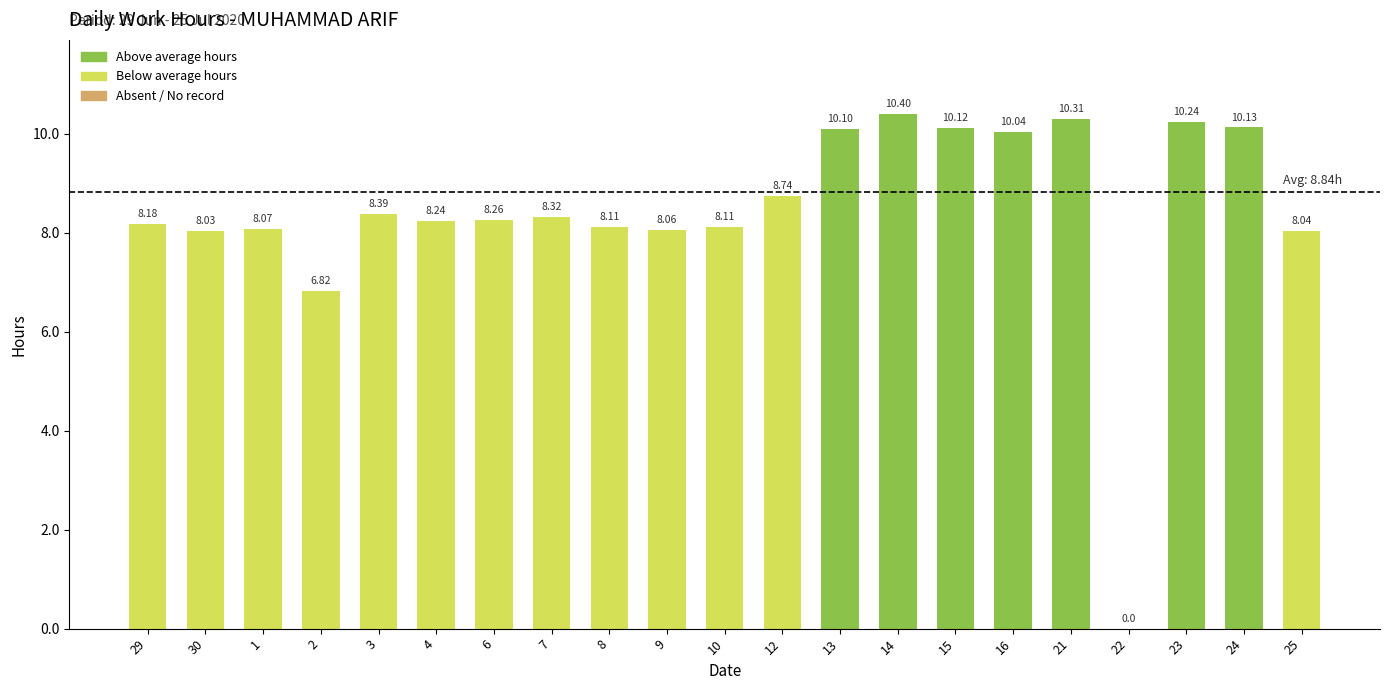

Count the number of values greater than 8.

19